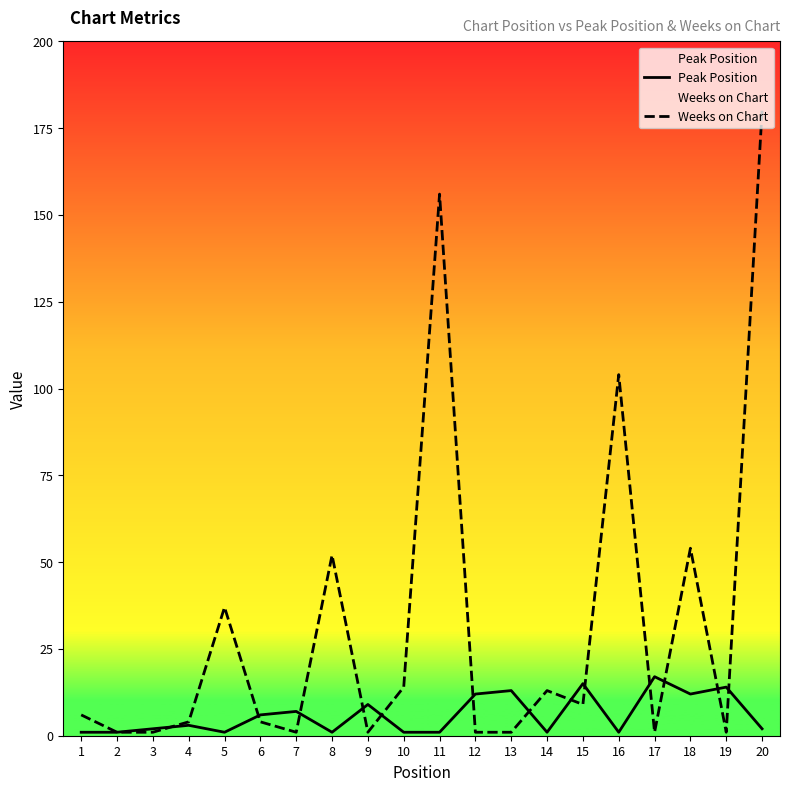

How many data points in Peak Position are less than 3?

10